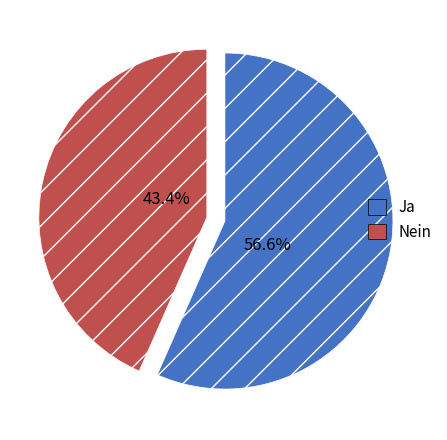

What percentage is NOT represented by Ja?

43.4%